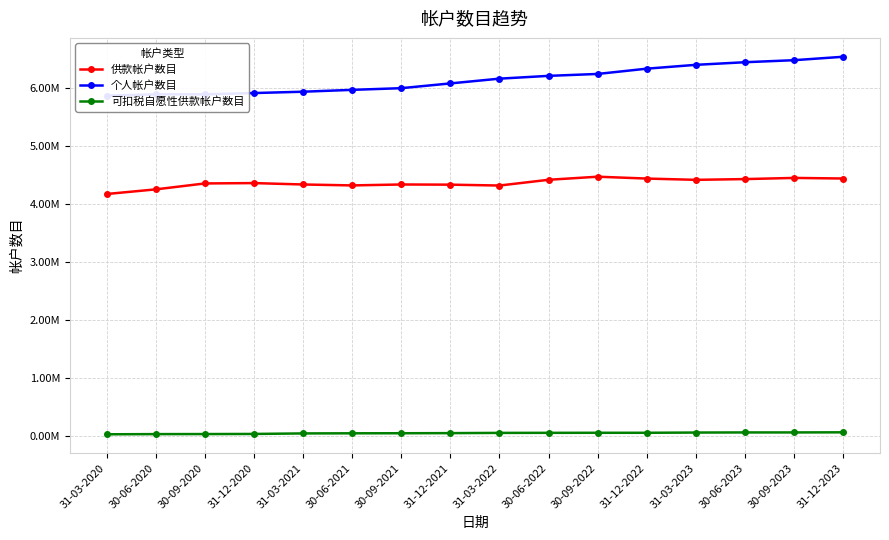

Which series has the largest total across all categories?

个人帐户数目